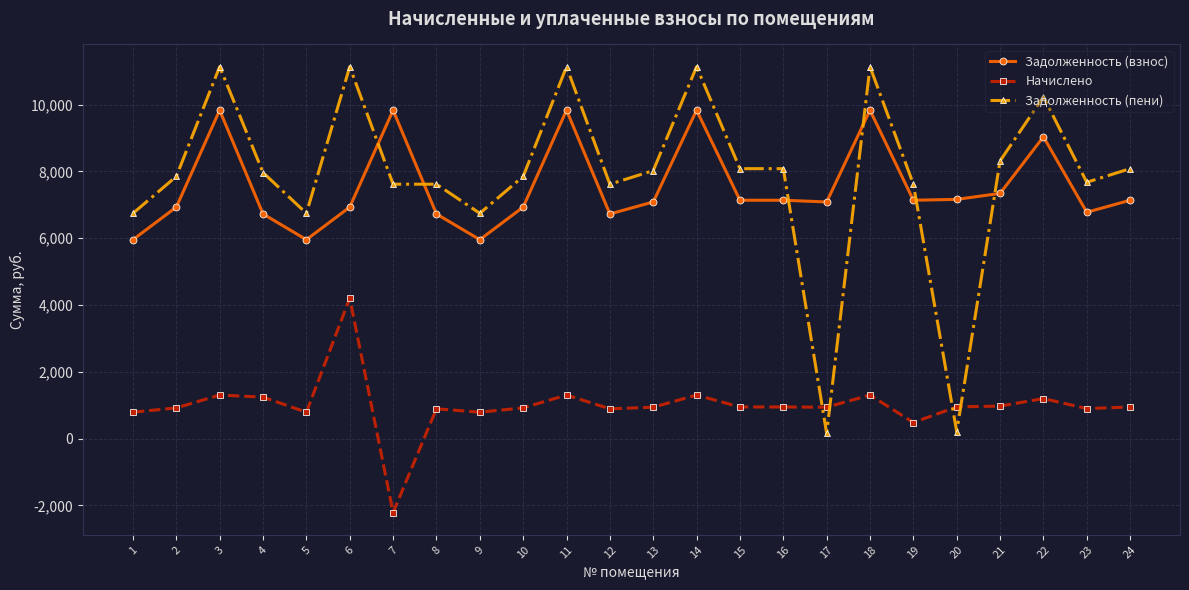

How many times do Задолженность (пени) and Начислено cross each other?

4